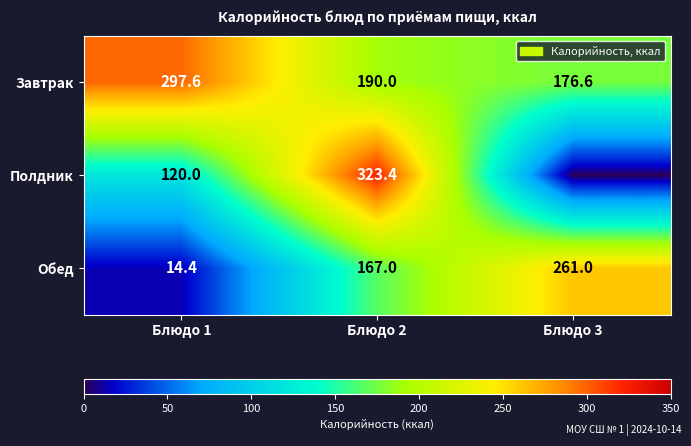

The Завтрак series shows 190.0 at Блюдо 2. True or false?

True